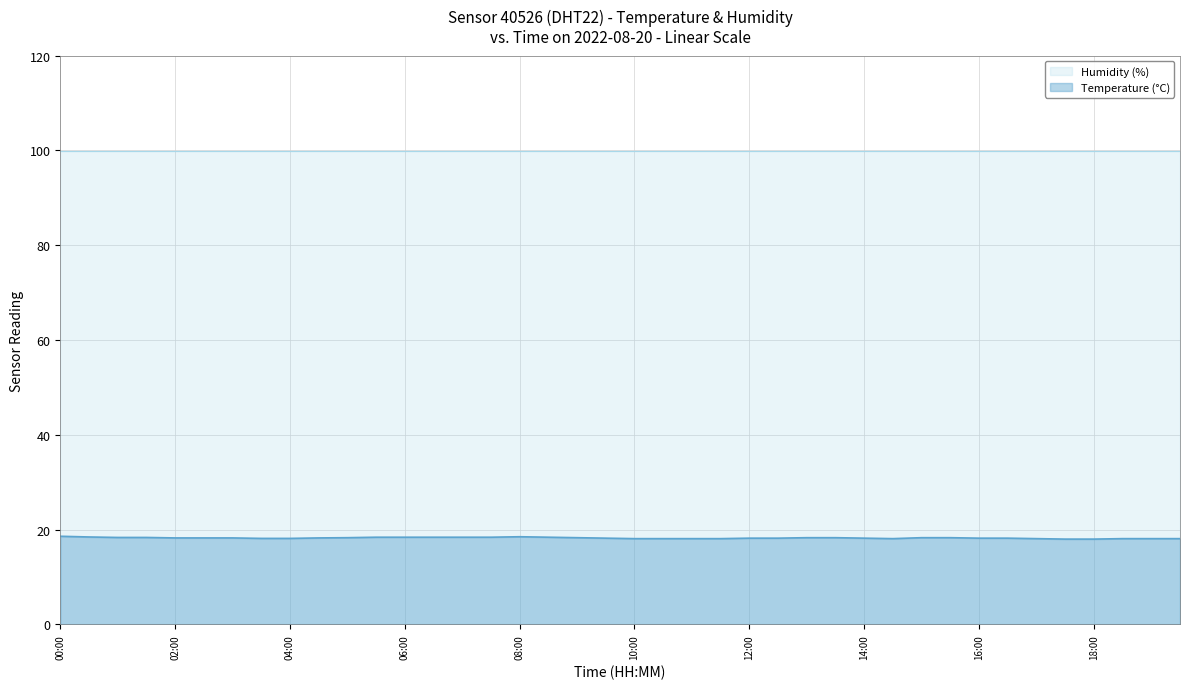

True or false: the data shows 18.4 at 06:30.

True